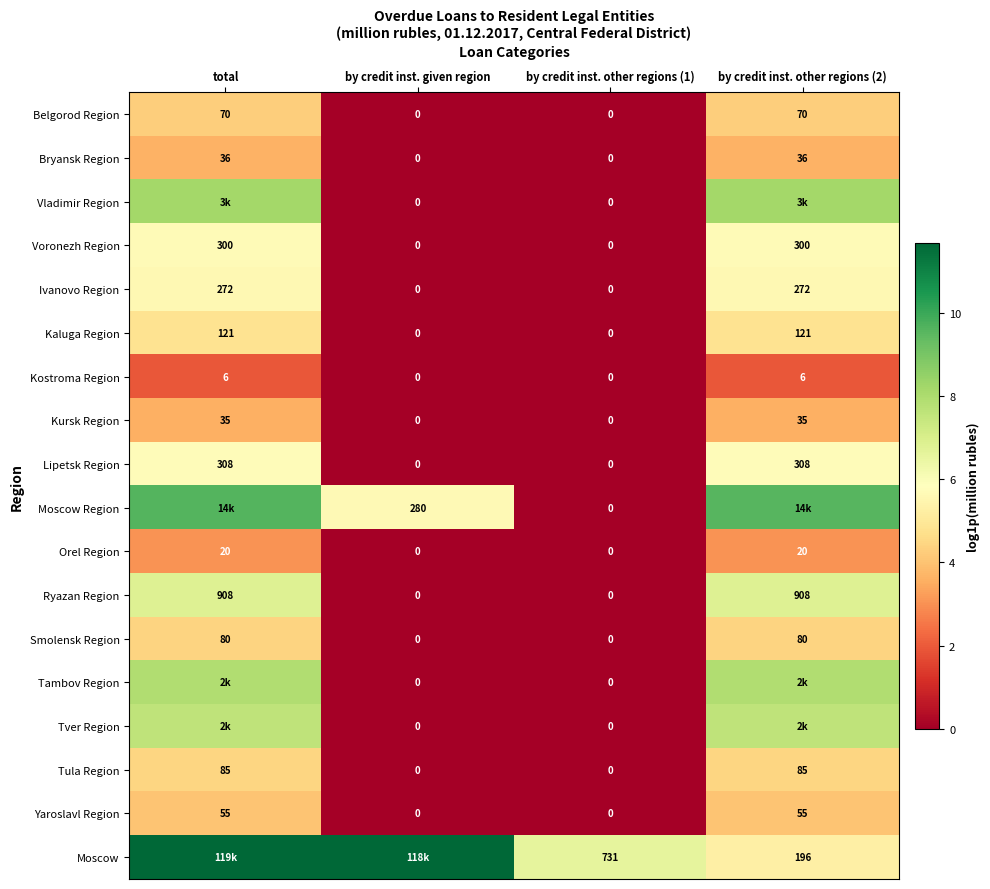

How many Ryazan Region values are between 0 and 6?

2